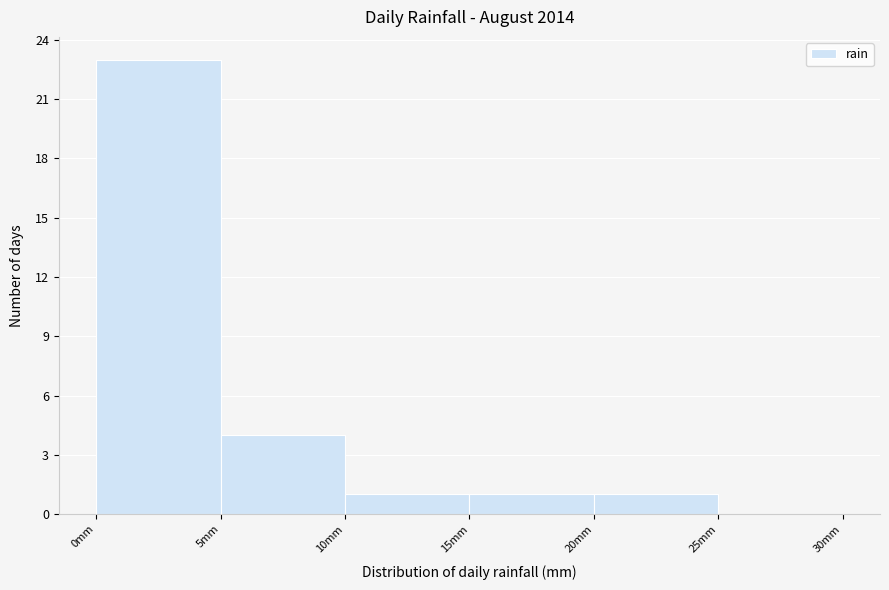

Over which range of the x-axis is the bar tallest?

0 to 5